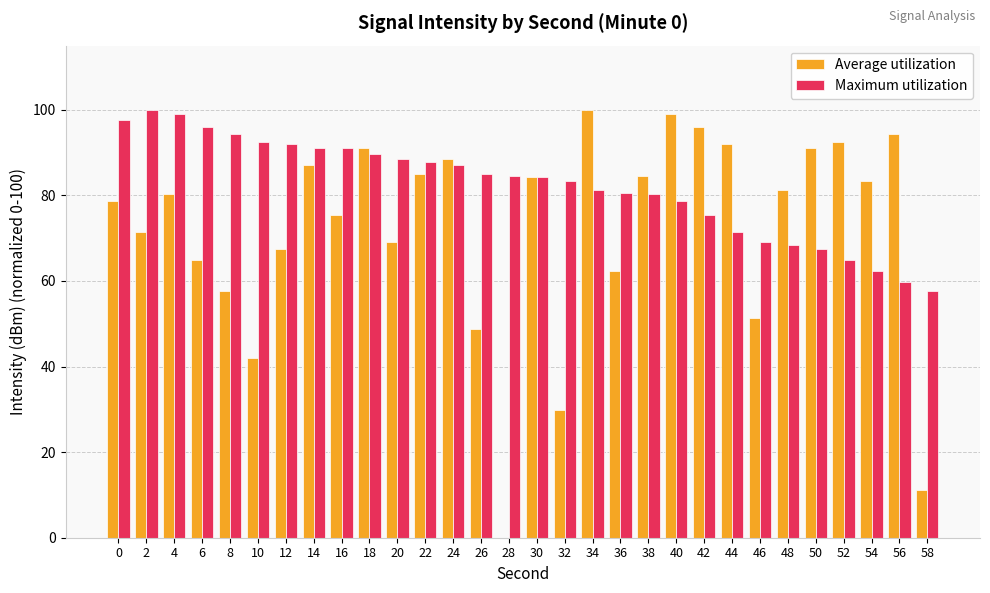

What is the sum of the Maximum utilization values at 38 and 54?

142.7